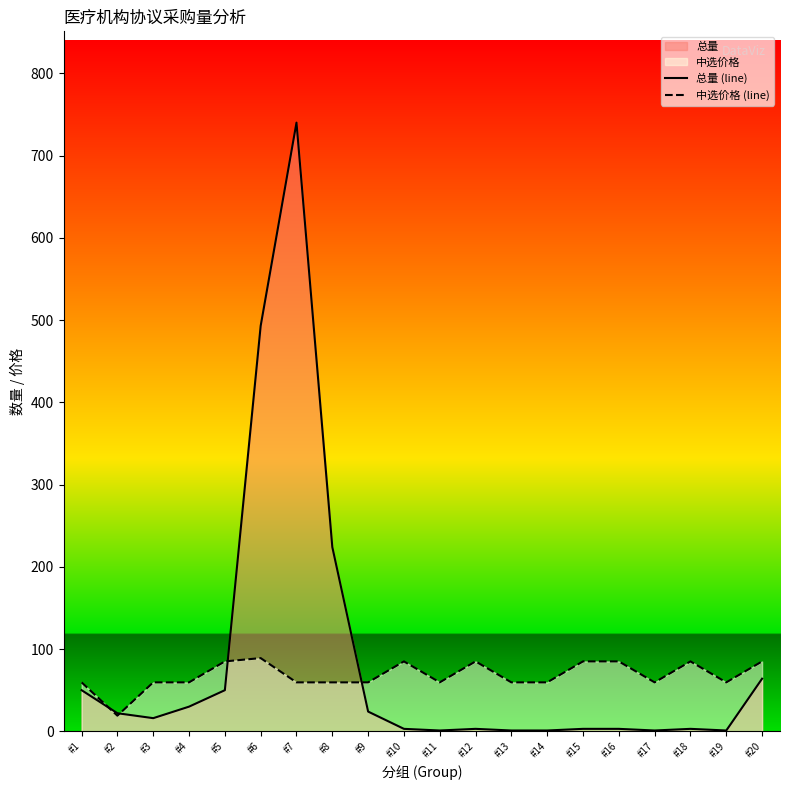

How many times do 总量 (line) and 中选价格 (line) cross each other?

4